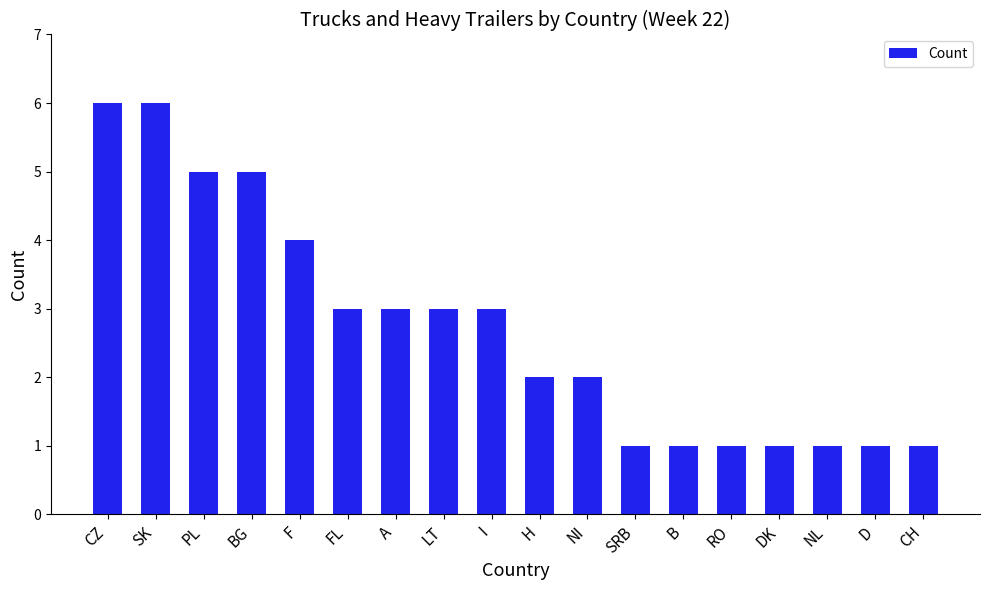

What is the label of the 13th bar from the left?

B